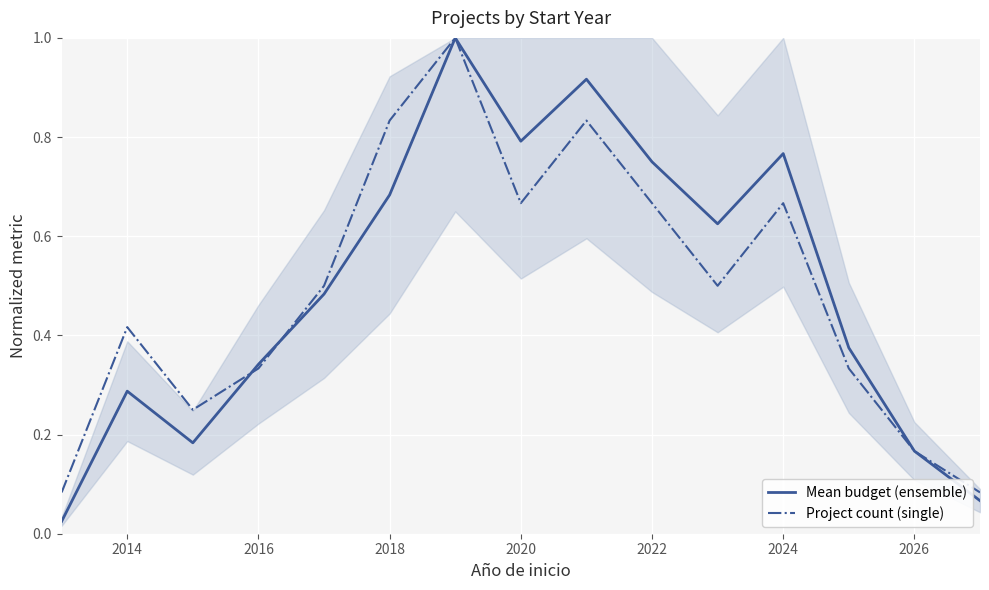

The Project count (single) series shows 1.1 at 2024. True or false?

False